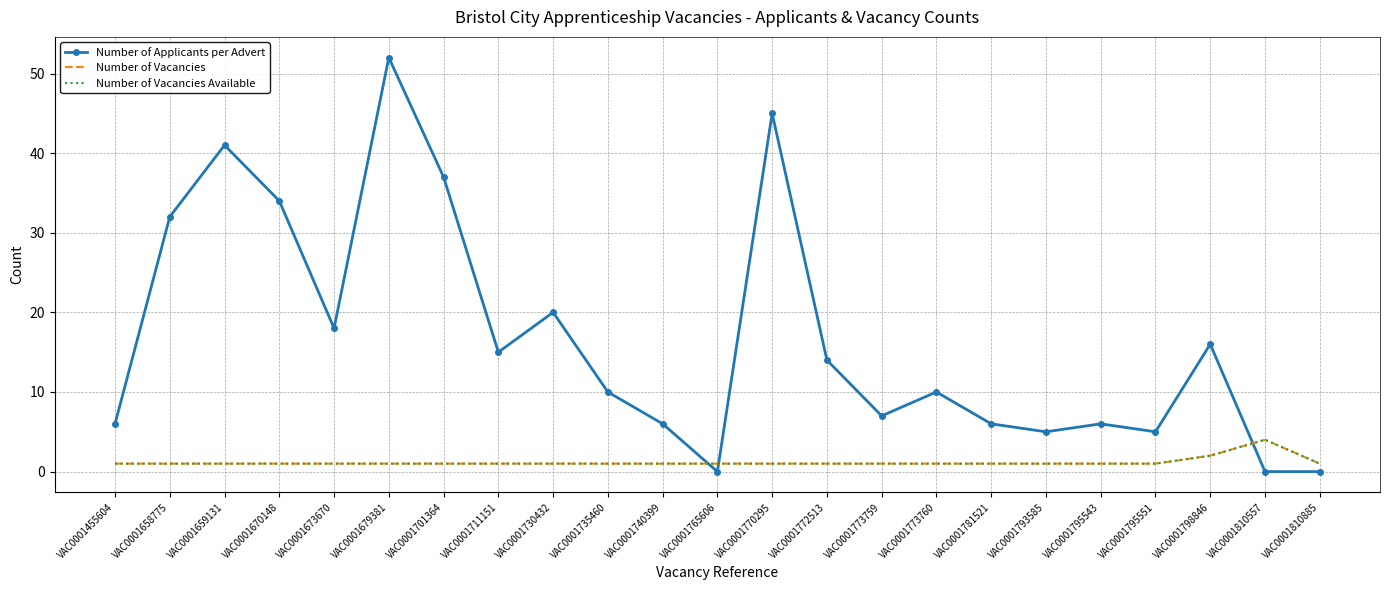

Is the value of Number of Vacancies at VAC0001735460 greater than the value of Number of Applicants per Advert at VAC0001670148?

No